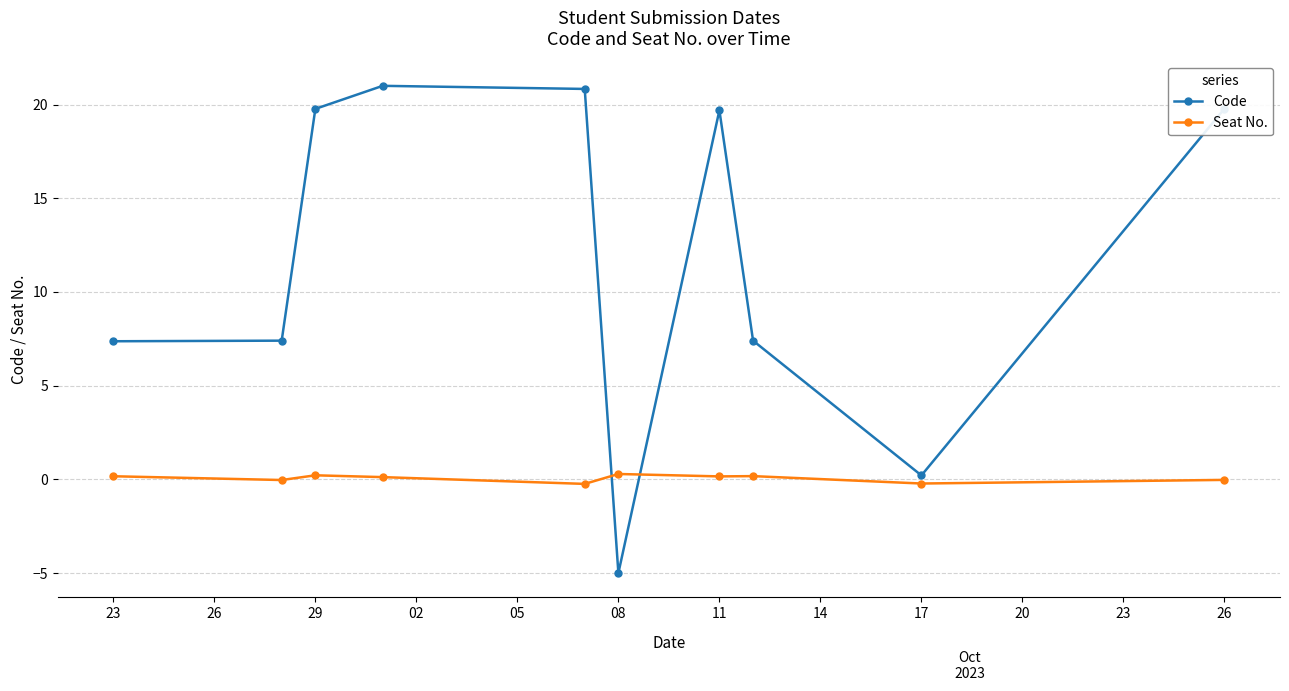

Which series ends up on top after the final intersection of Seat No. and Code?

Code